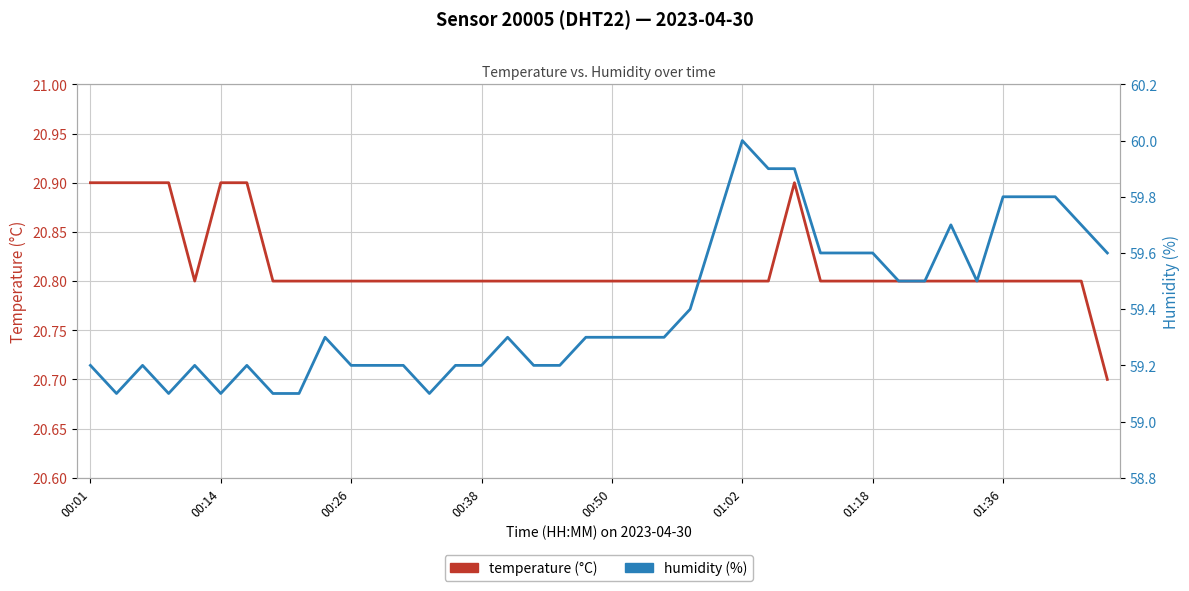

At 00:50, list the series in order from smallest to largest.

temperature, humidity